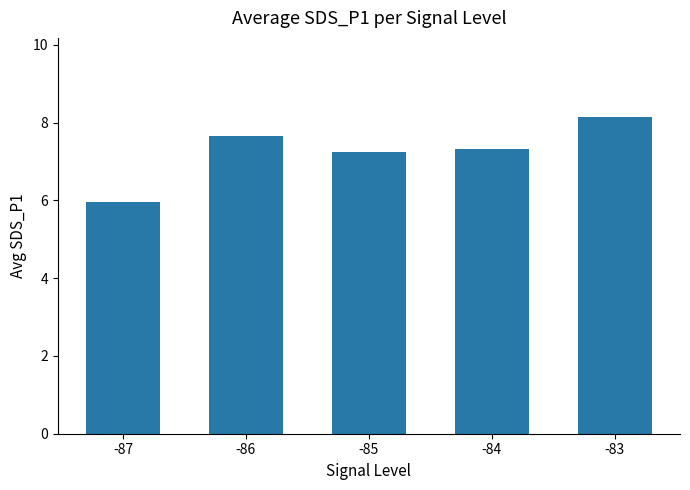

Reading left to right, extract all data points from this chart.

-87=6.0	-86=7.7	-85=7.3	-84=7.3	-83=8.1